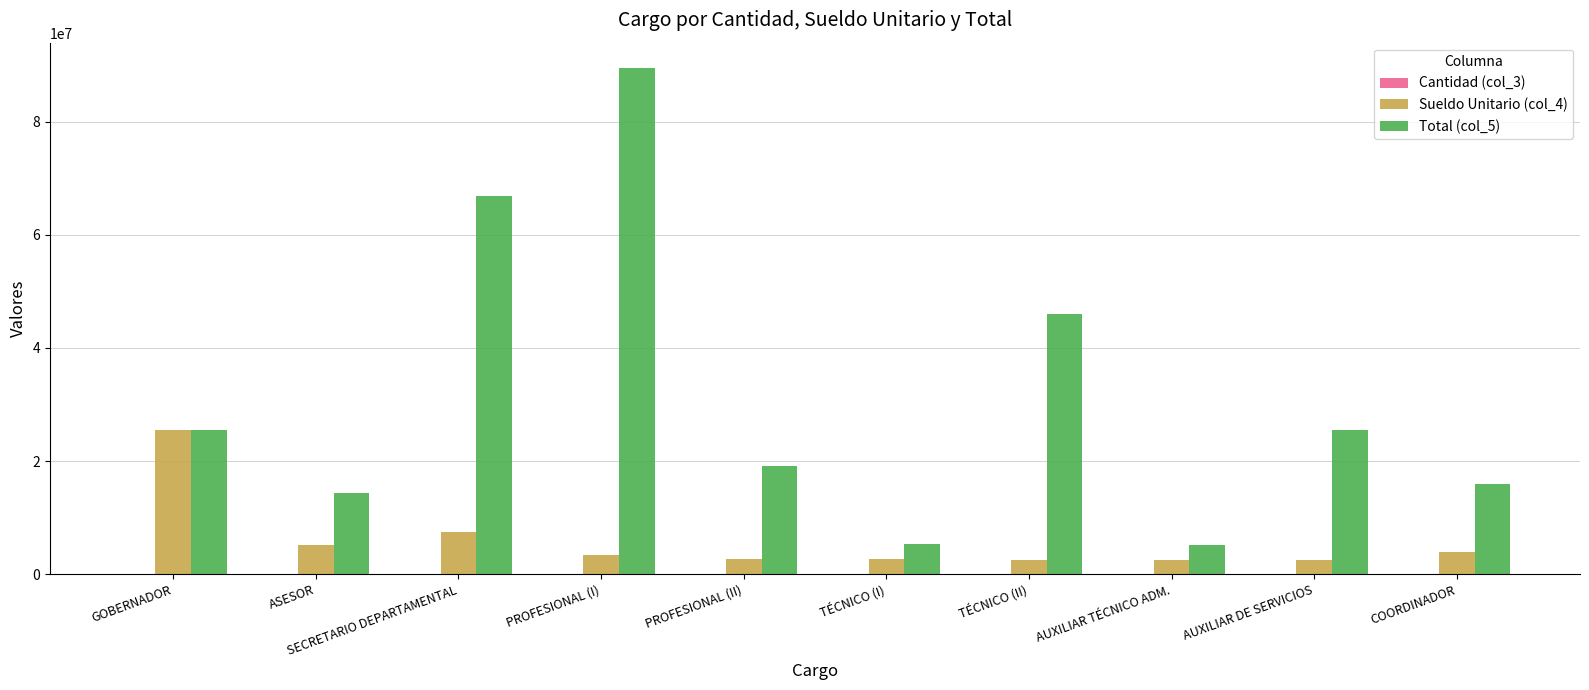

Which series has the largest range (max minus min)?

Total (col_5)